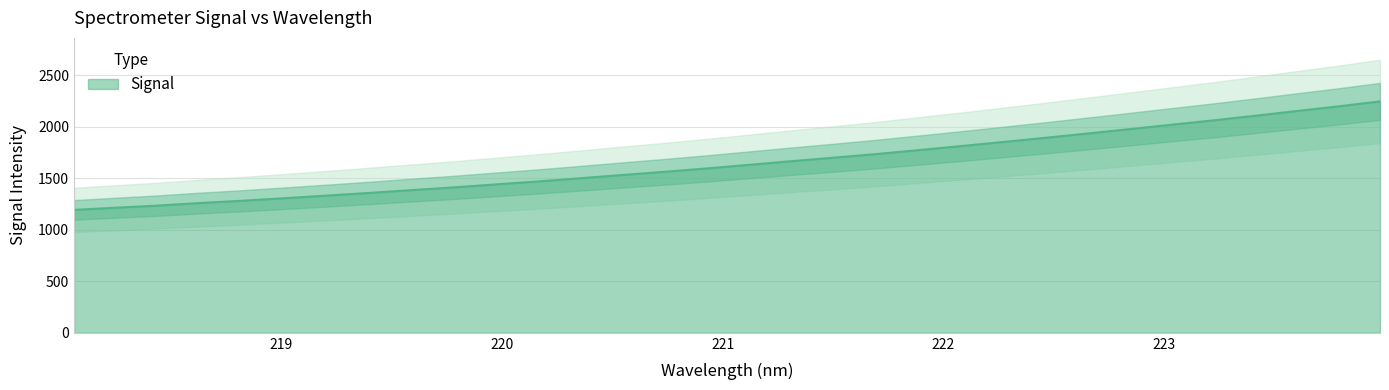

What is the change in value from 218.2508 to 218.8244?

+67.6